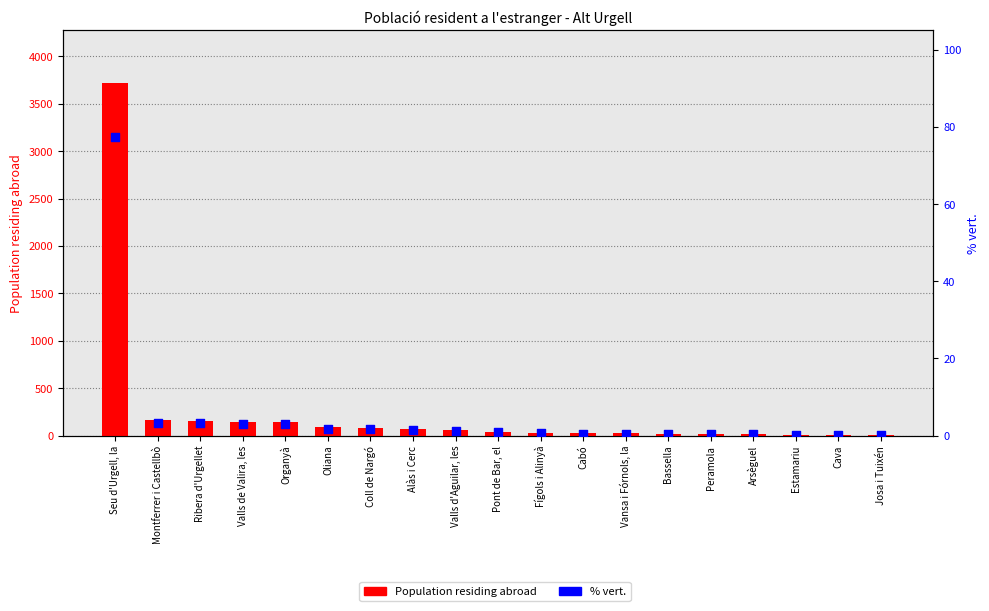

At how many categories does at least one series exceed 177?

1